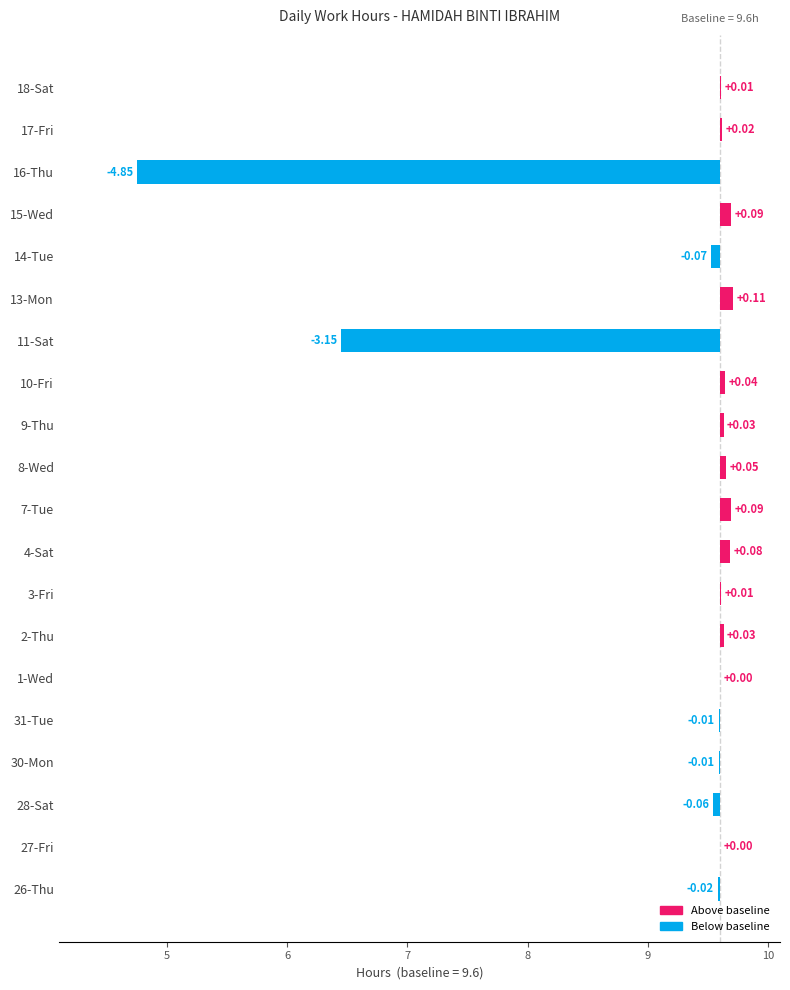

How many data points does each series have?

20